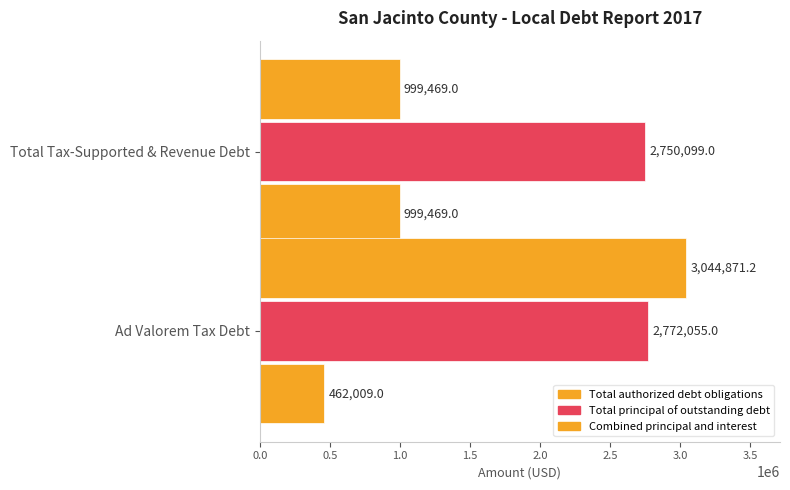

Which series has the widest spread of values?

Combined principal and interest